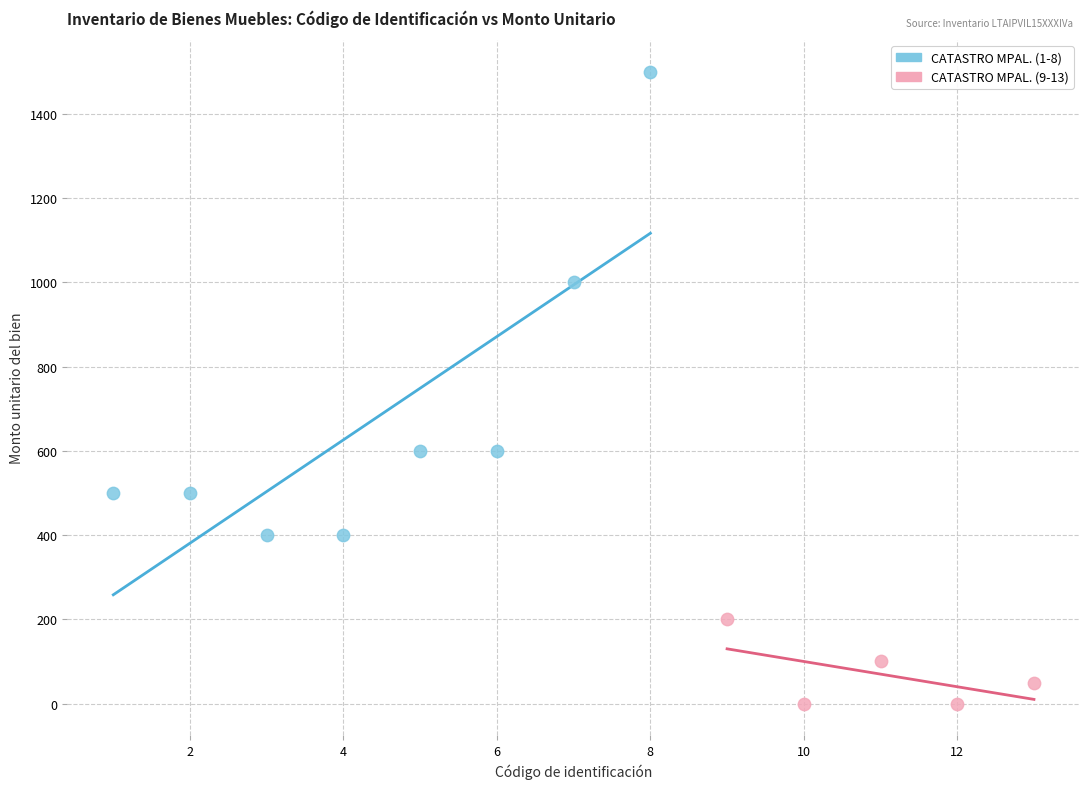

Which series contains the highest Y value?

CATASTRO MPAL. (1-8)